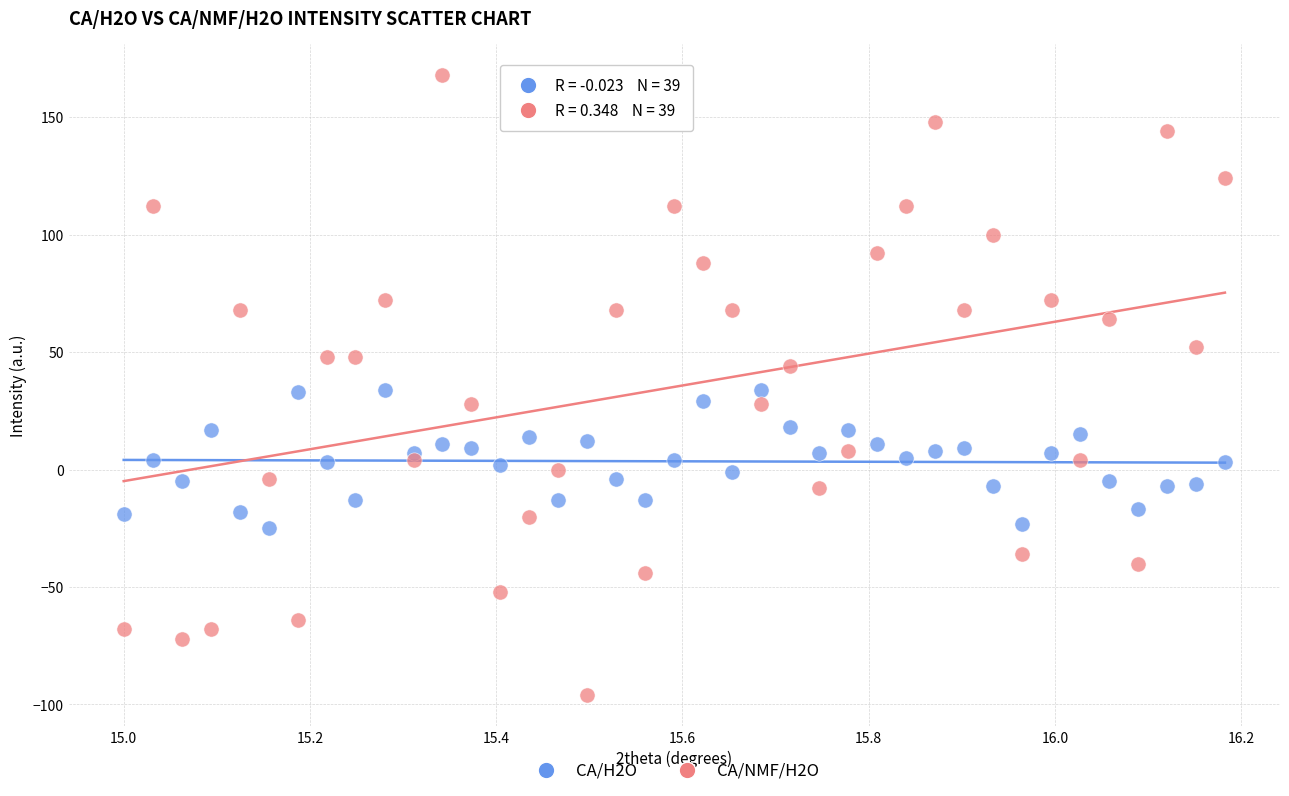

Which series contains the lowest Y value?

CA/NMF/H2O